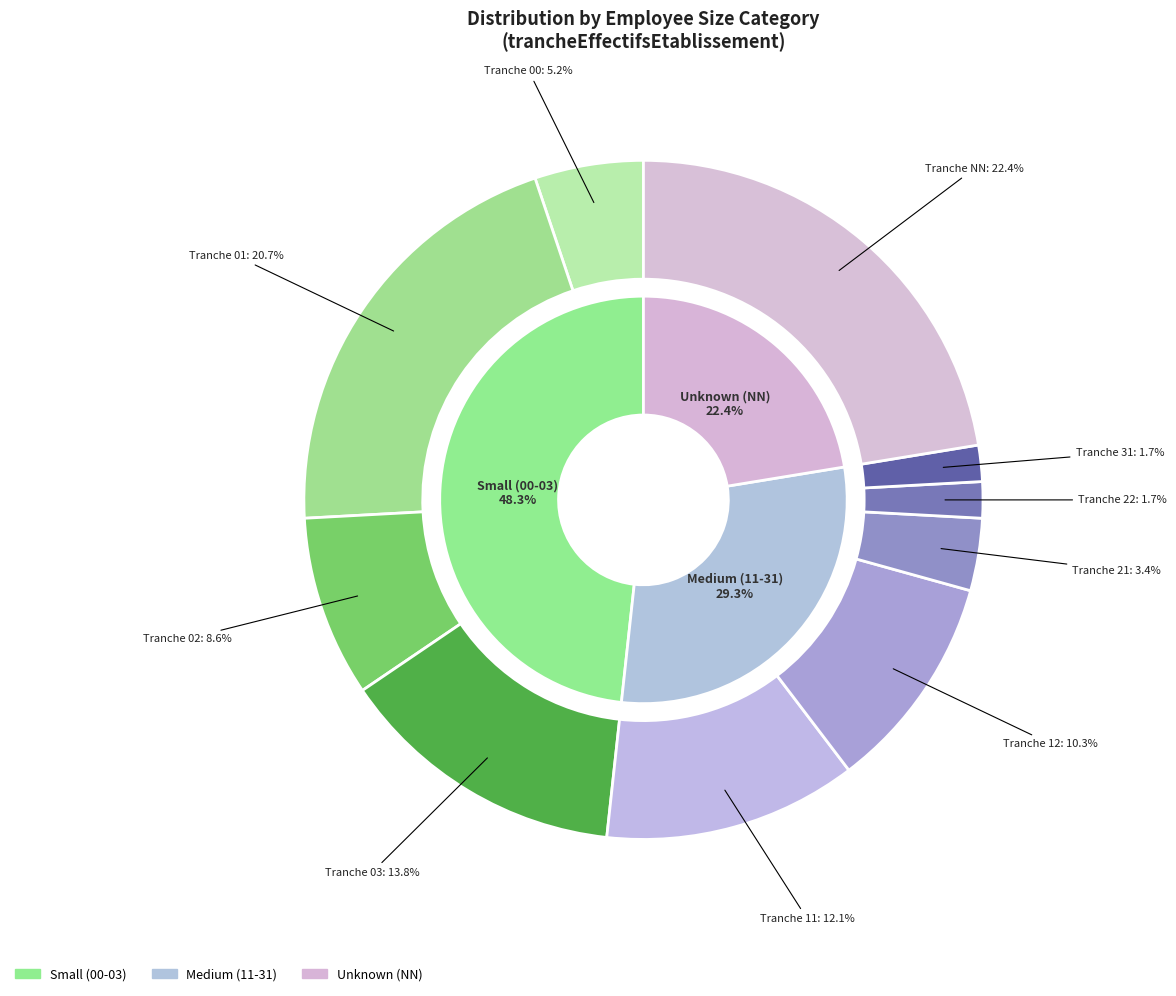

Approximately how many times larger is the value at 02 compared to 11?

0.7